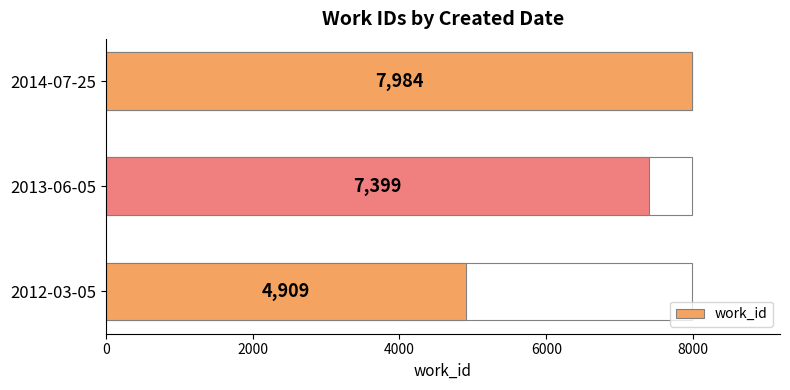

What is the change in value from 2012-03-05 to 2014-07-25?

+3075